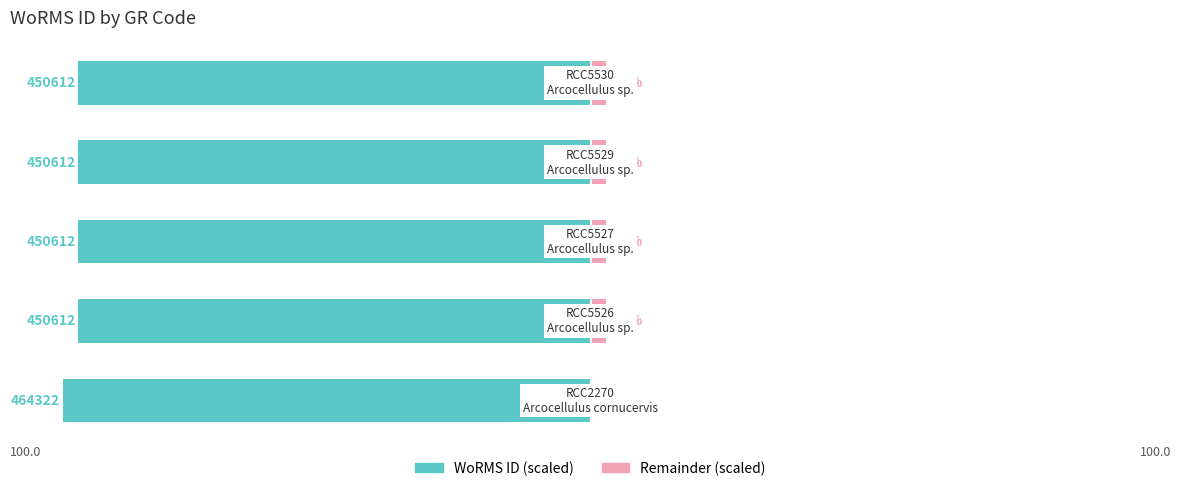

Is the value of Remainder (scaled) at 2 greater than the value of WoRMS ID (scaled) at 1?

Yes